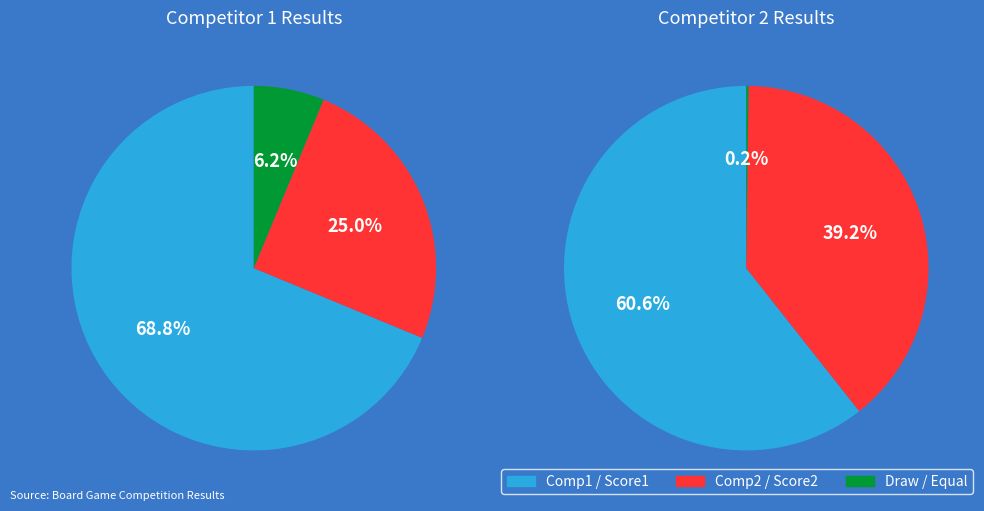

Does Board 2 account for over 50% of the chart?

No